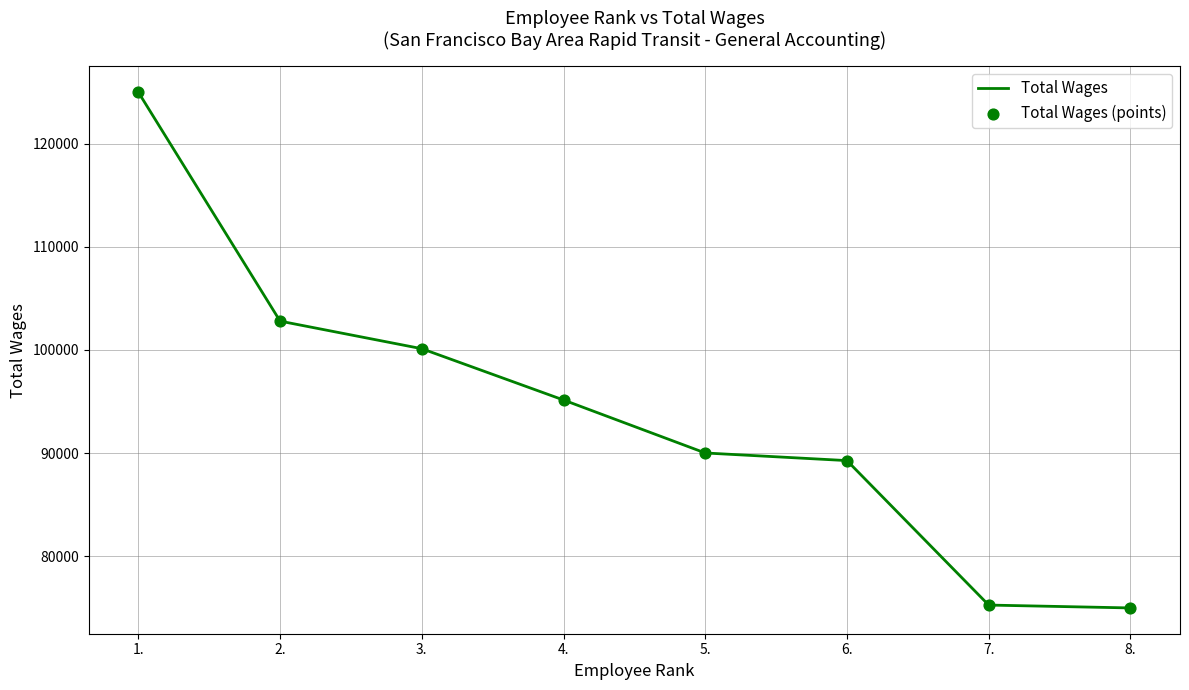

Which has a higher value, 2. or 8.?

2.